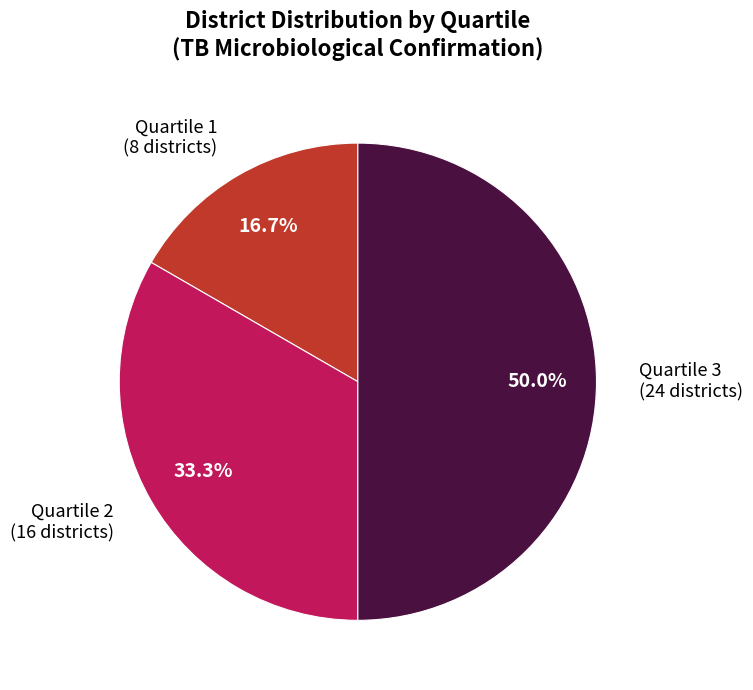

The Quartile 3 slice represents 50% of the pie. True or false?

True